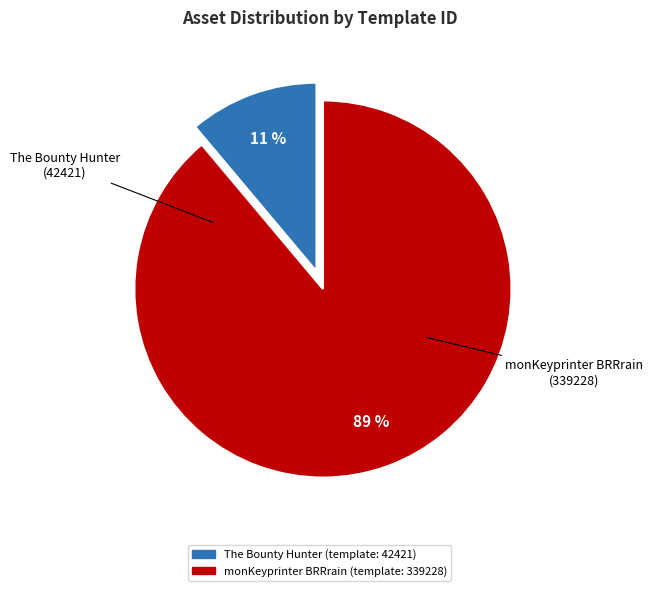

To the nearest percent, what is the average slice percentage?

50%